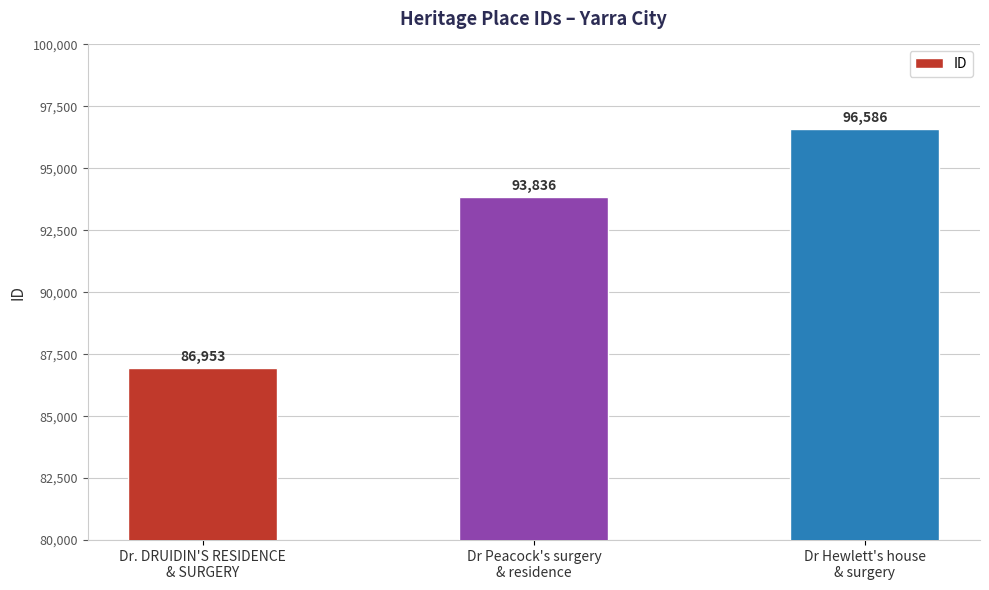

Are the bars grouped side by side (vs. stacked)?

No